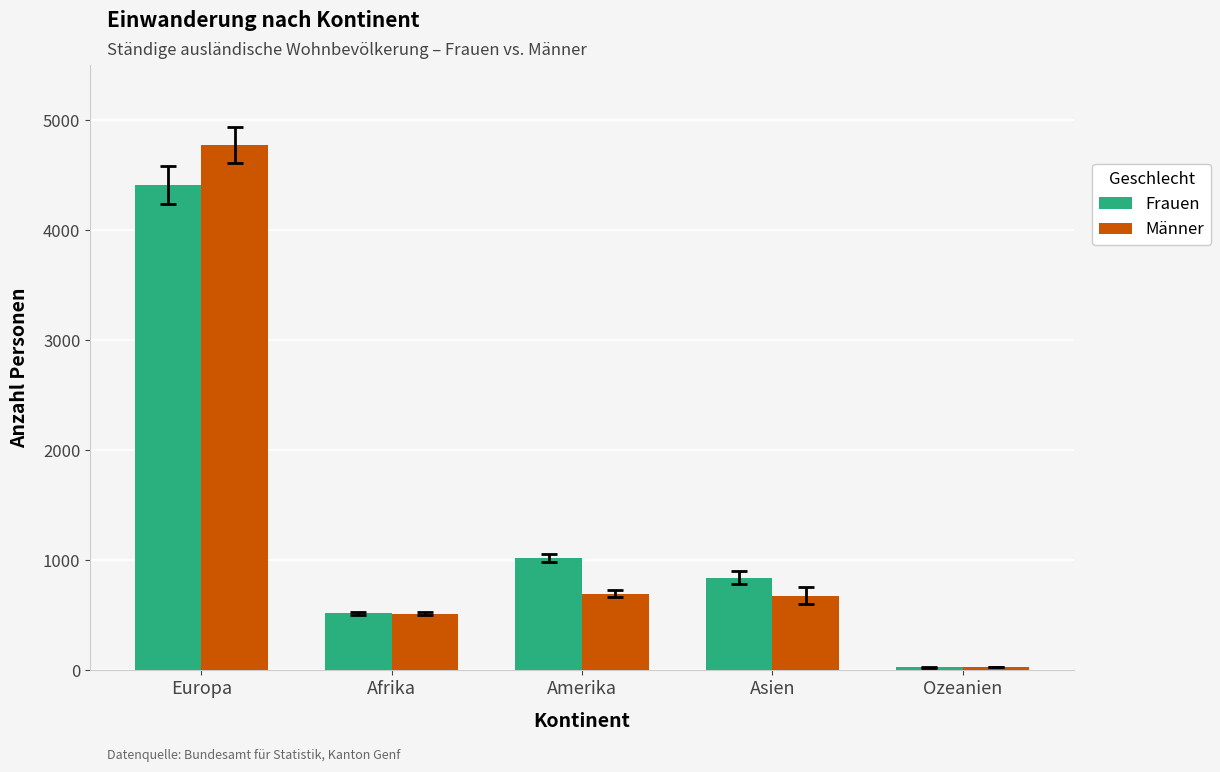

Are the bars grouped side by side (vs. stacked)?

Yes